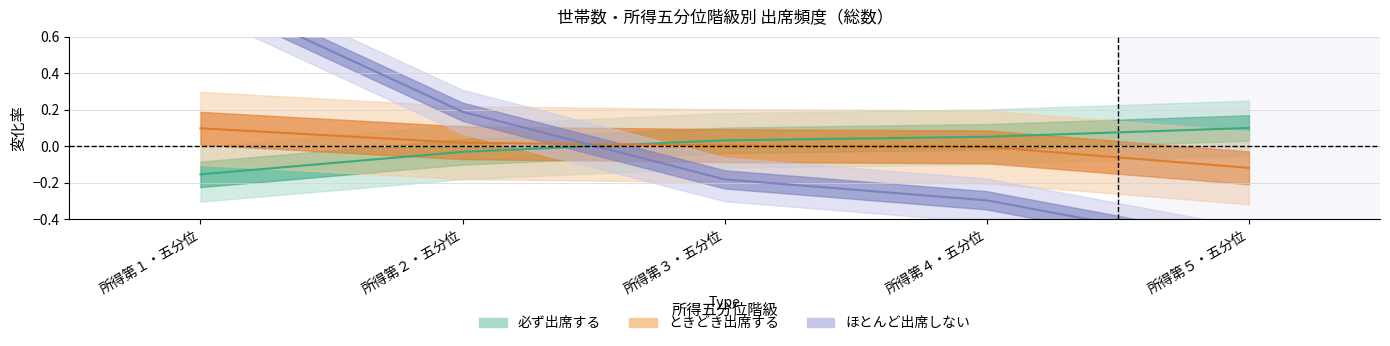

Count the number of data series in this chart.

3